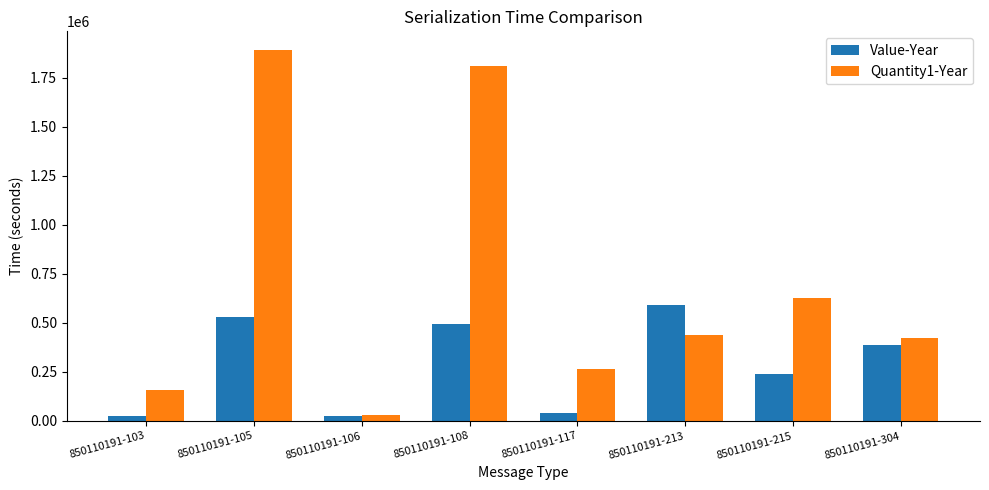

What is the difference between the Quantity1-Year values at 850110191-213 and 850110191-304?

15775